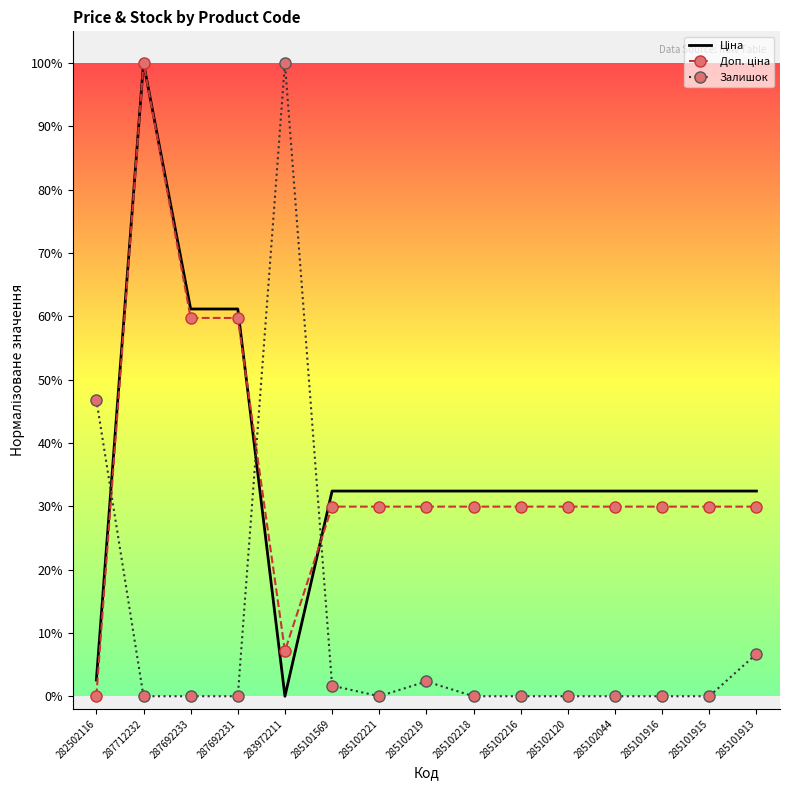

Which series ends up on top after the final intersection of Залишок and Ціна?

Ціна